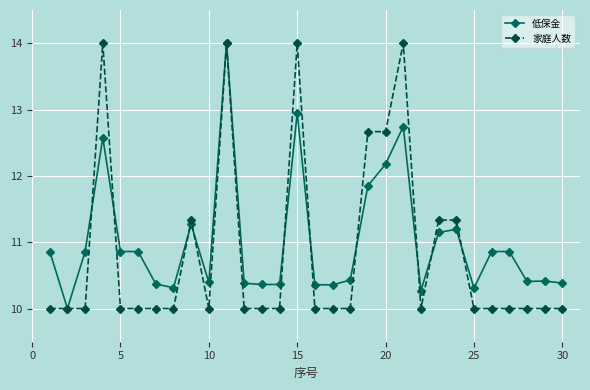

What is the highest value of the 低保金 series?

14.0